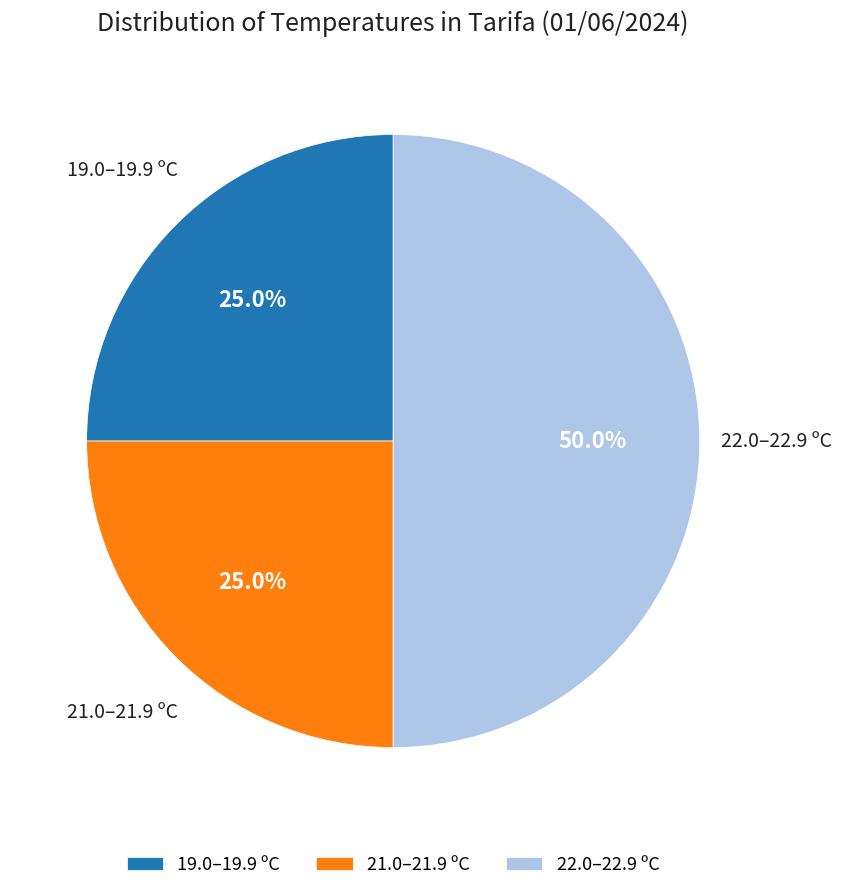

Is the sum of 22.0–22.9 ºC and 21.0–21.9 ºC greater than half?

Yes